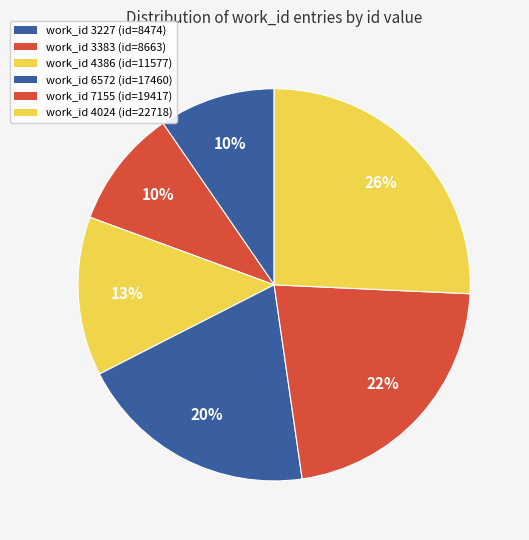

Which category has the smallest portion of the pie?

3227